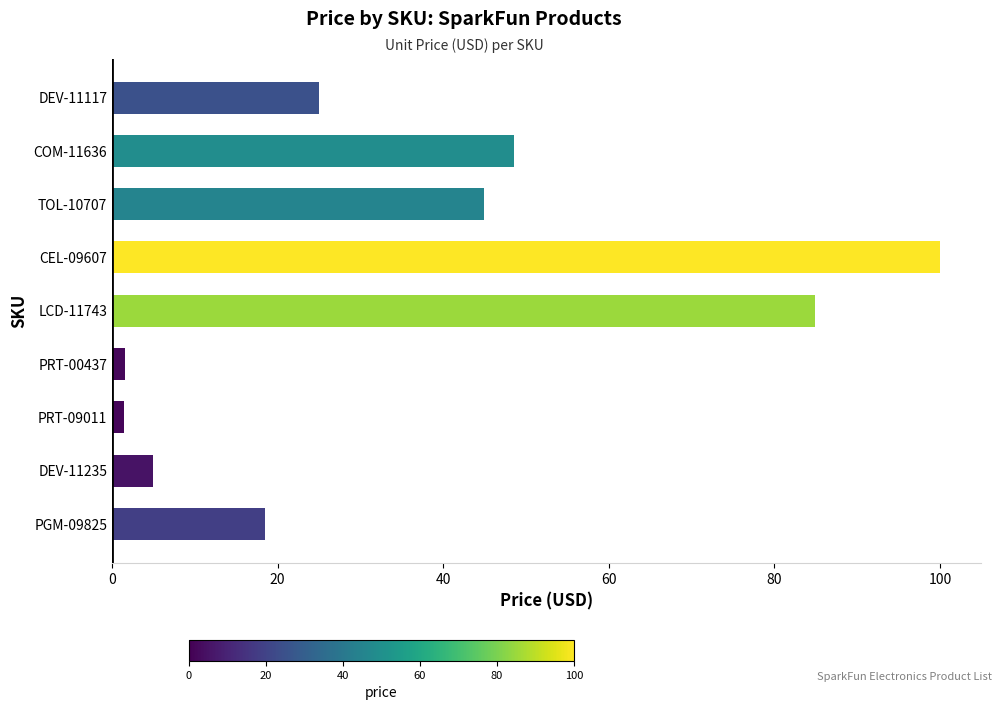

What is the average value?

36.7